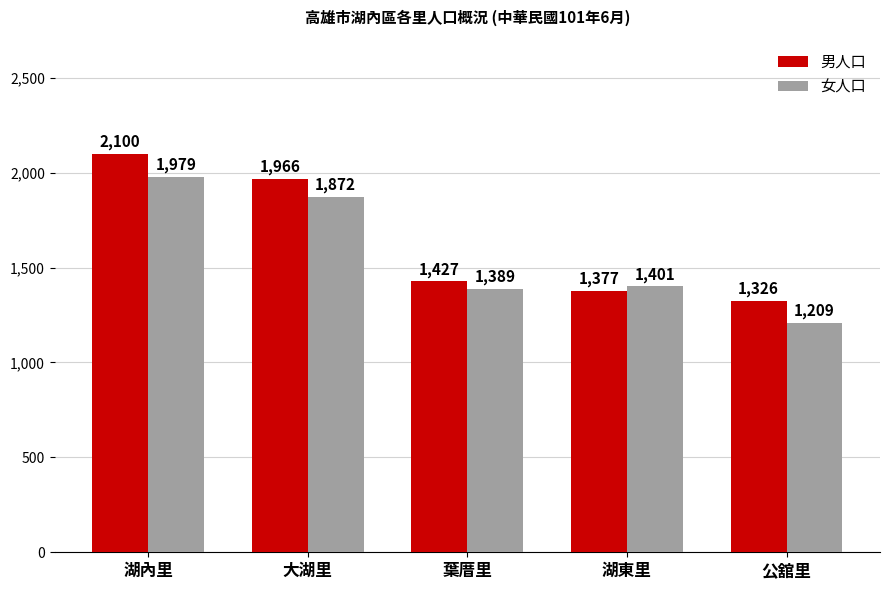

What is the difference between the 女人口 values at 湖東里 and 湖內里?

578